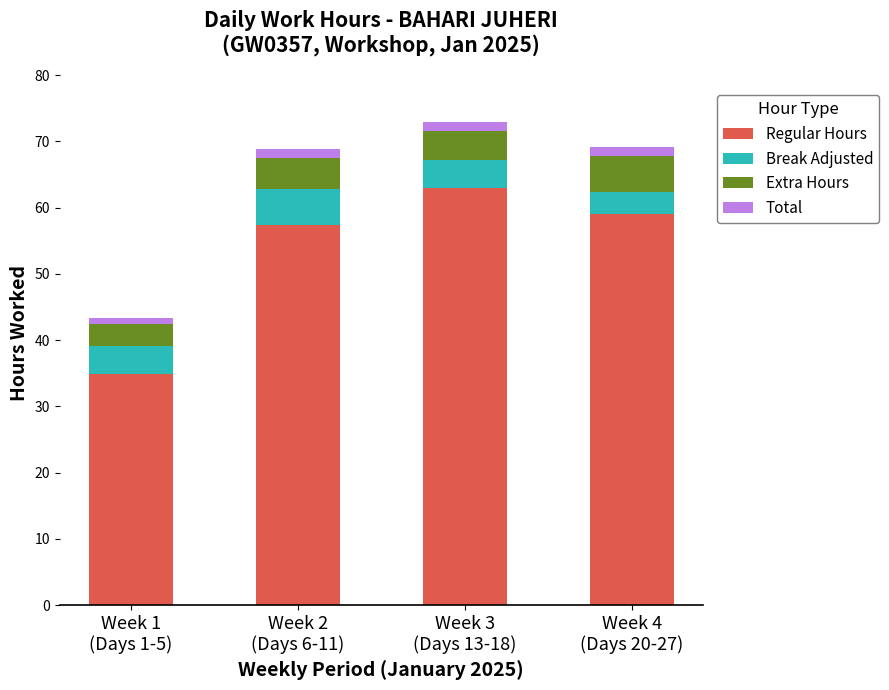

What is the sum of all Regular Hours values?

214.1